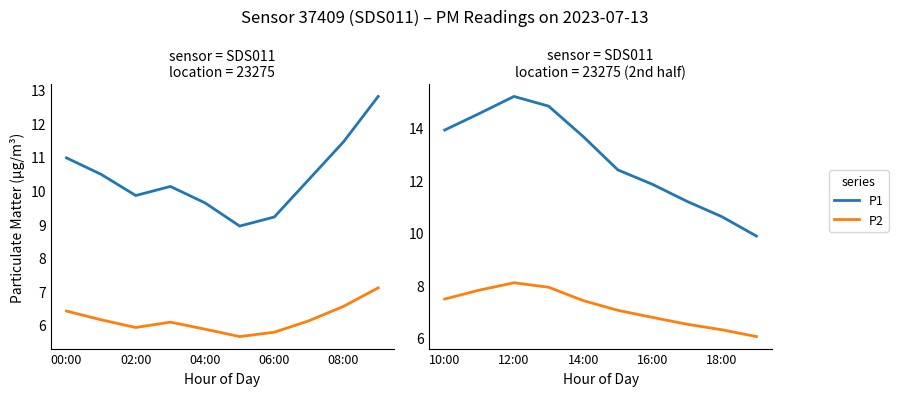

How many values in the P1 series exceed 13?

5